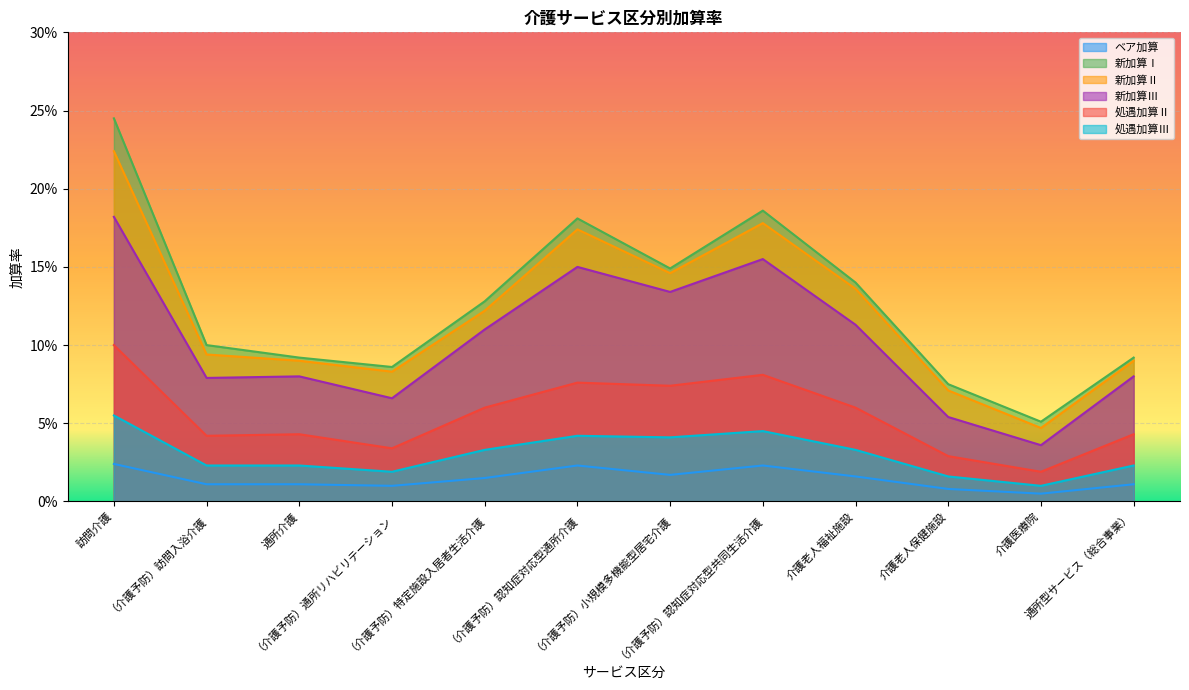

In 新加算Ⅲ, how many points are higher than both neighbors (excluding endpoints)?

3